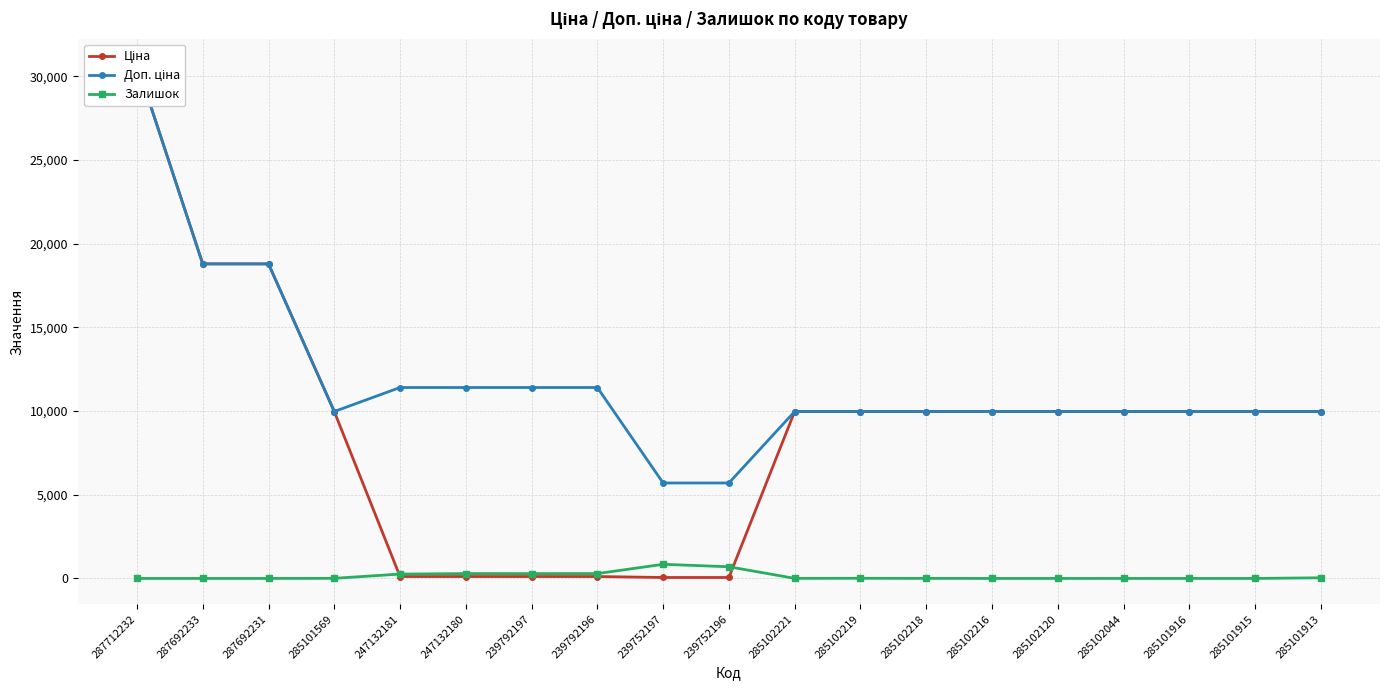

Which has a higher value, 285101915 or 285102221?

285101915